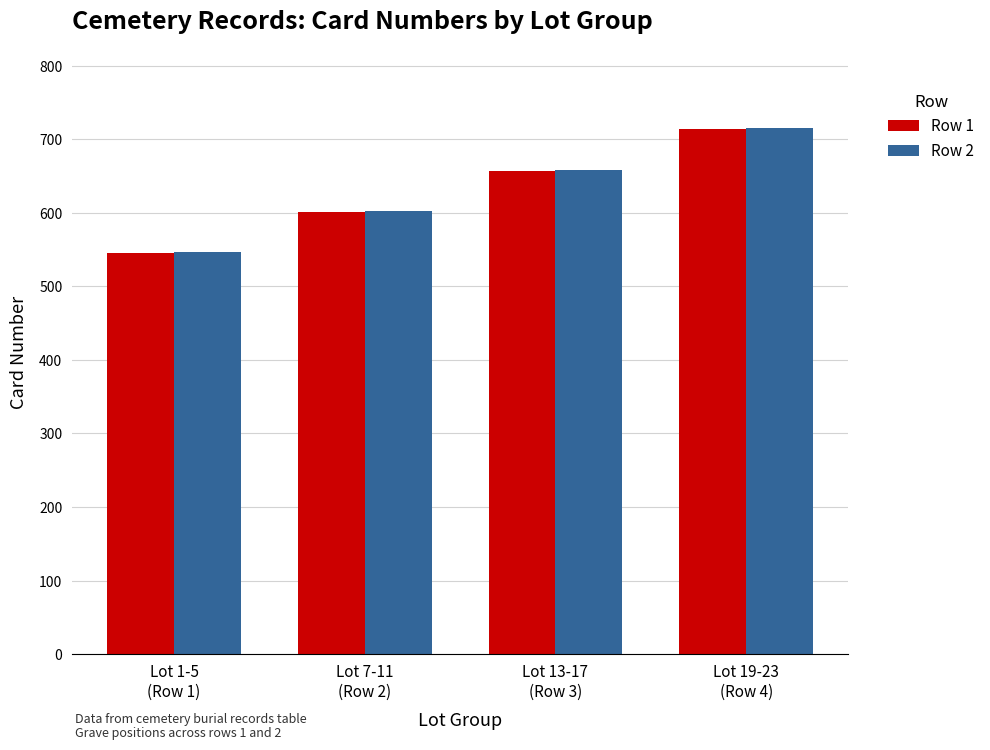

True or false: Row 2 has a value of 1019 at Lot 13-17
(Row 3).

False